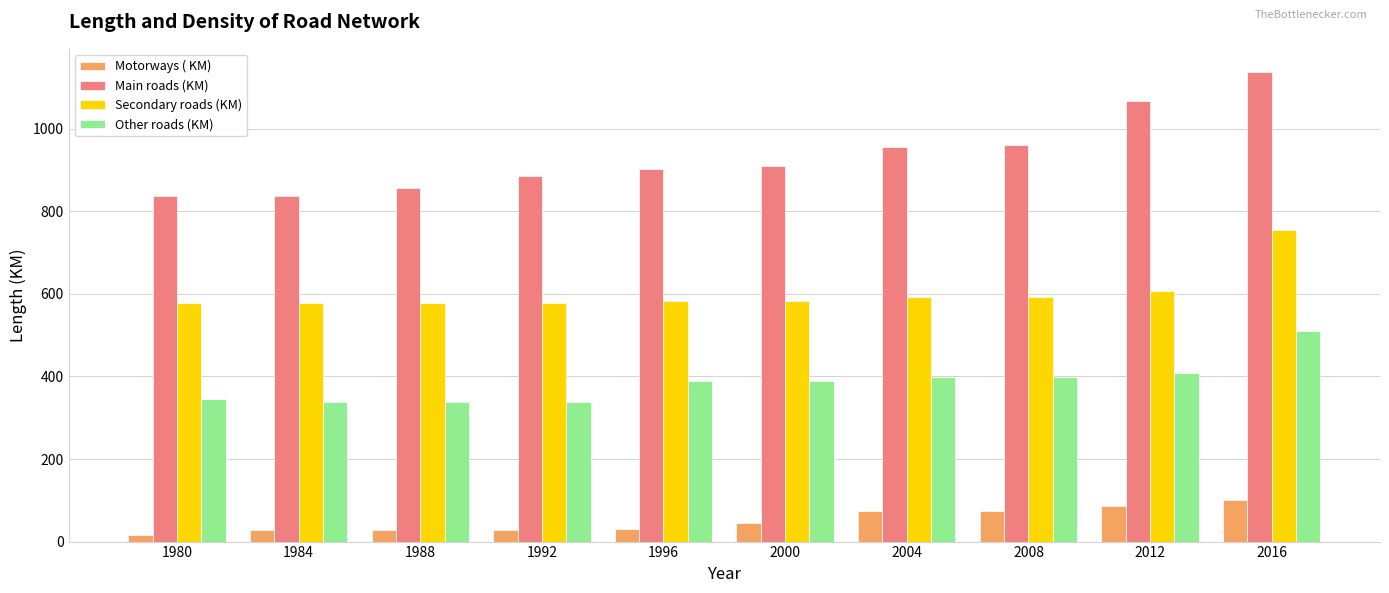

List the series in order of their overall mean, highest first.

Main roads (KM), Secondary roads (KM), Other roads (KM), Motorways ( KM)